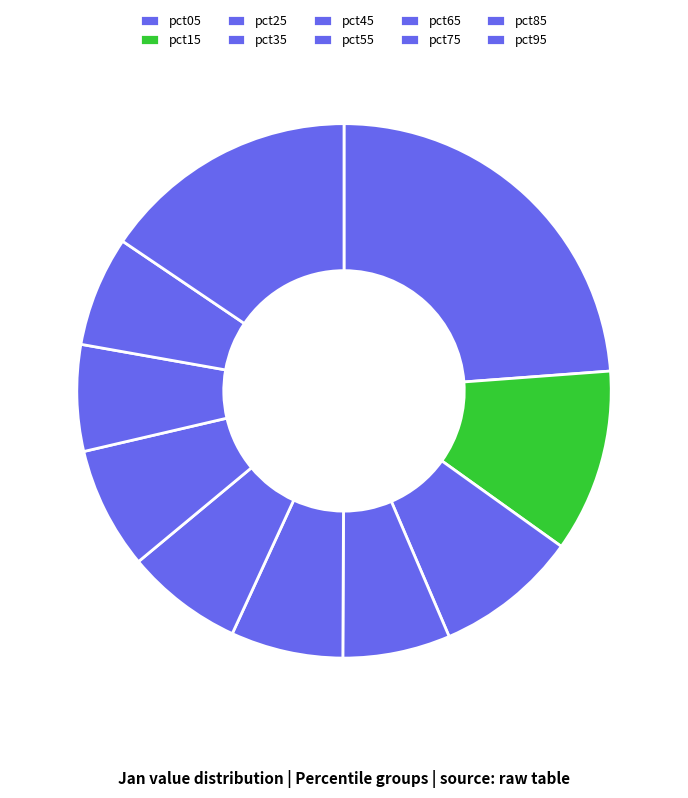

Does any single category account for the majority?

No